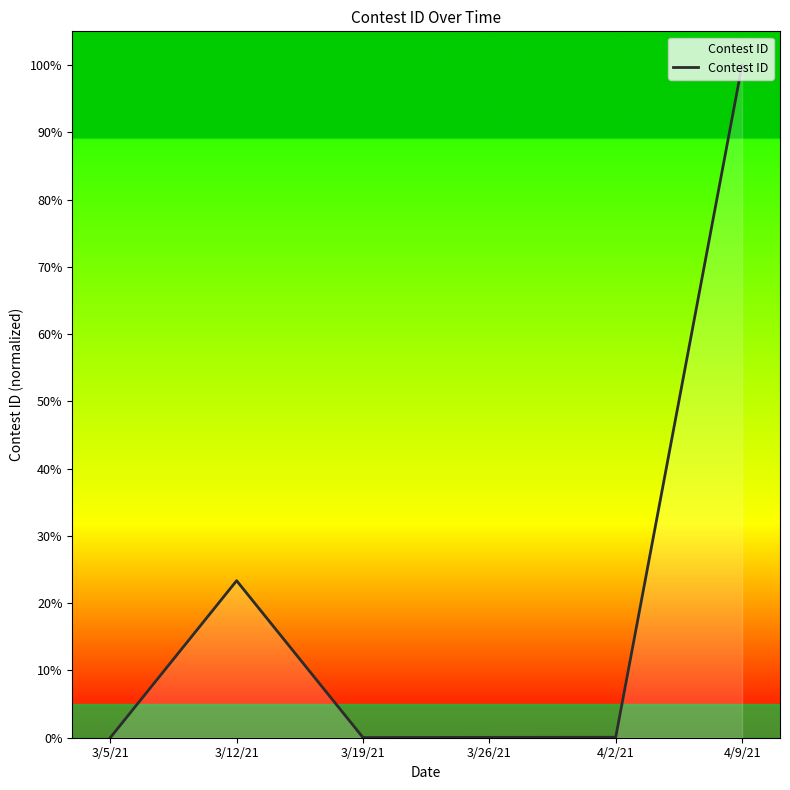

True or false: there are more than 0 points higher than both neighbors.

True